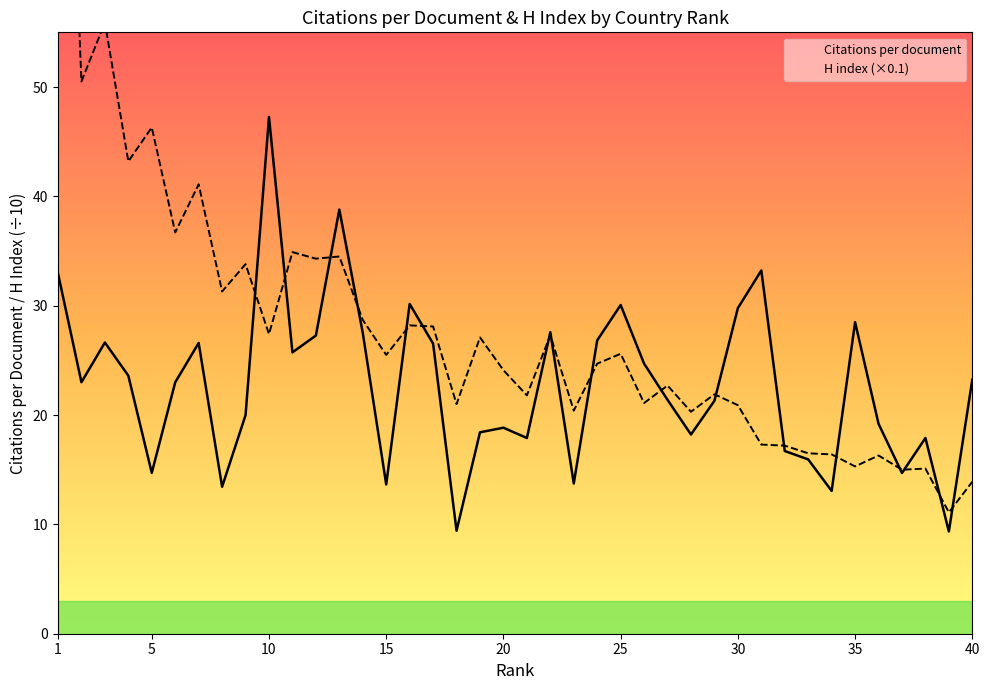

What is the value of the Citations per document point at the 8th from the left?

13.4